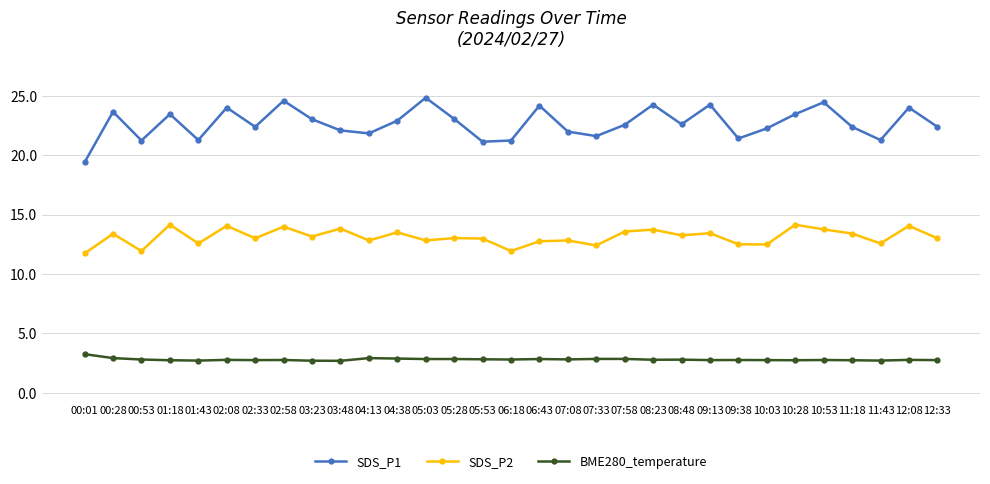

What is the difference between the maximum and minimum values in the BME280_temperature series?

0.6